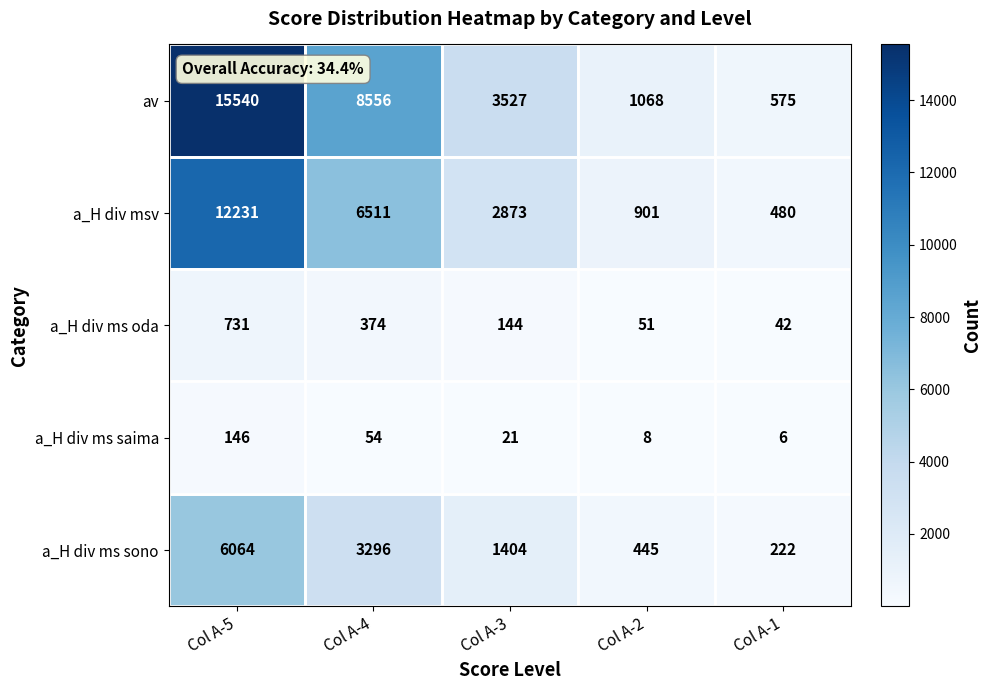

Between Col A-4 and Col A-3, which series saw the biggest shift?

av